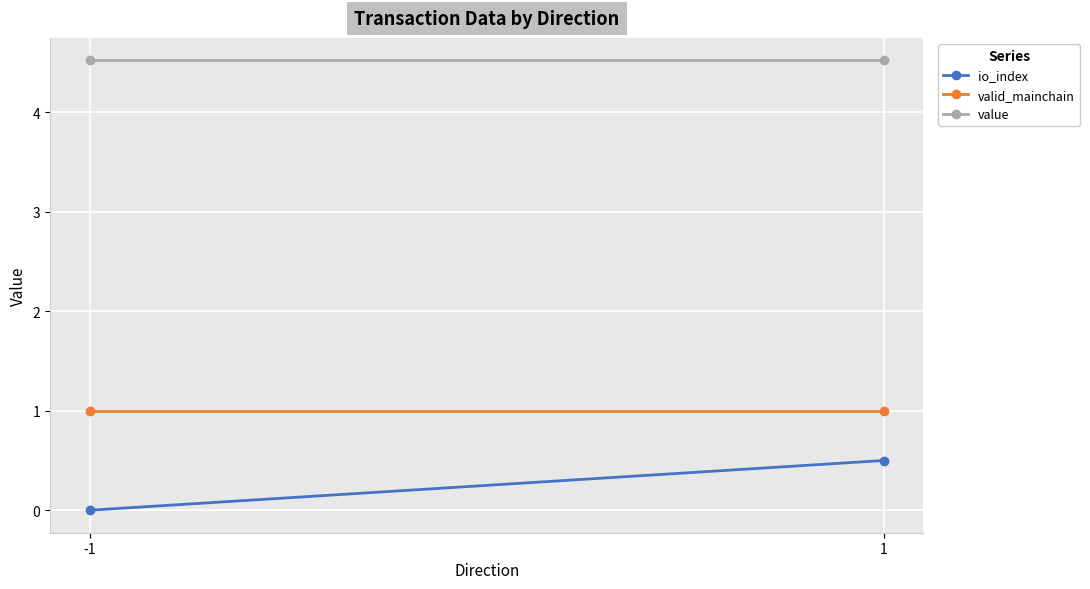

What are all the series names shown in the legend?

io_index, valid_mainchain, value